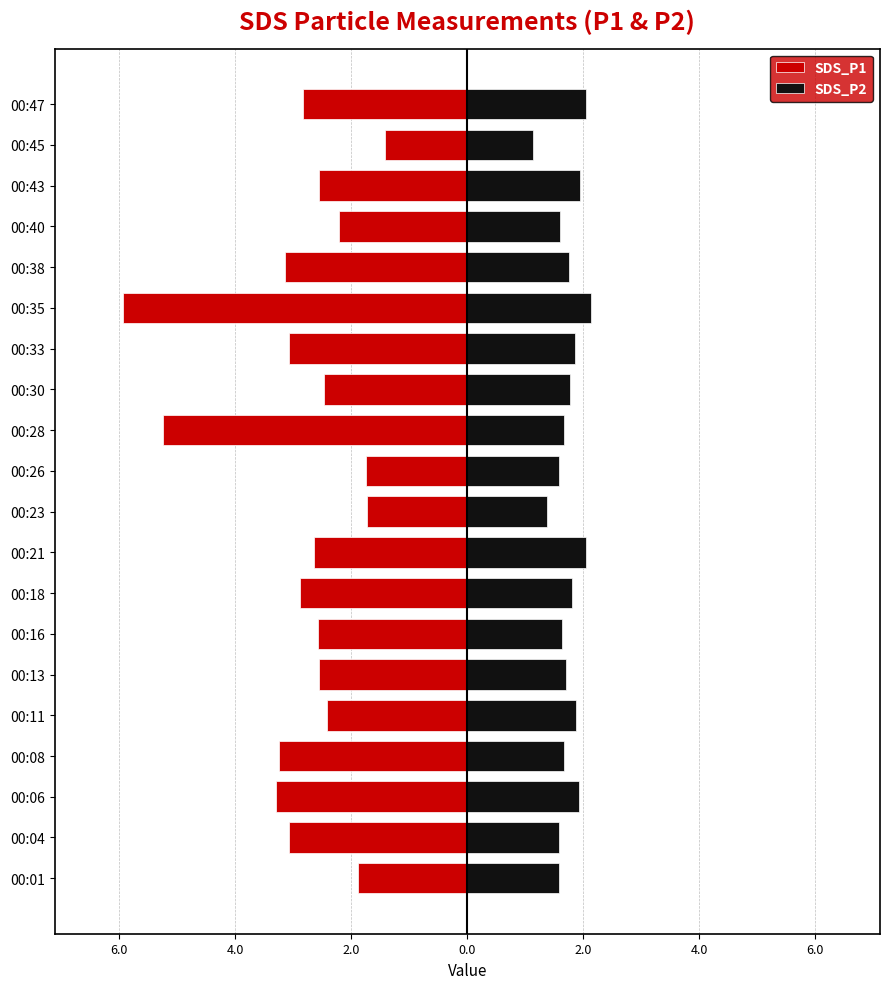

What is the sum of all SDS_P2 values?

34.7